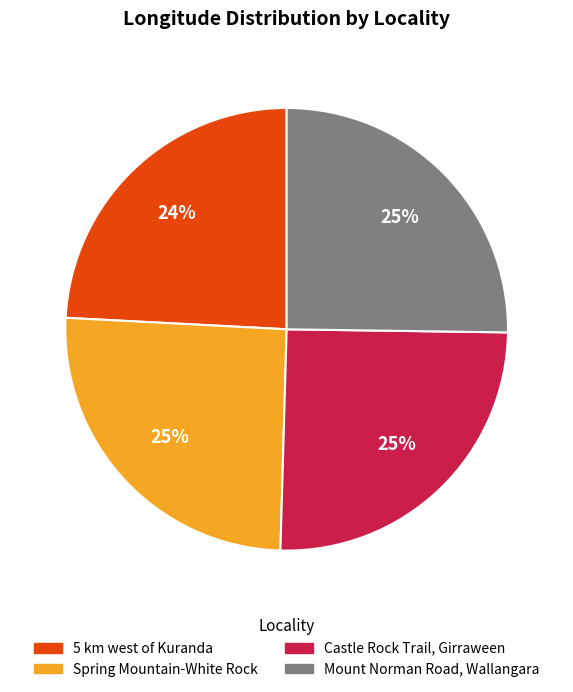

How many slices are in this pie chart?

4